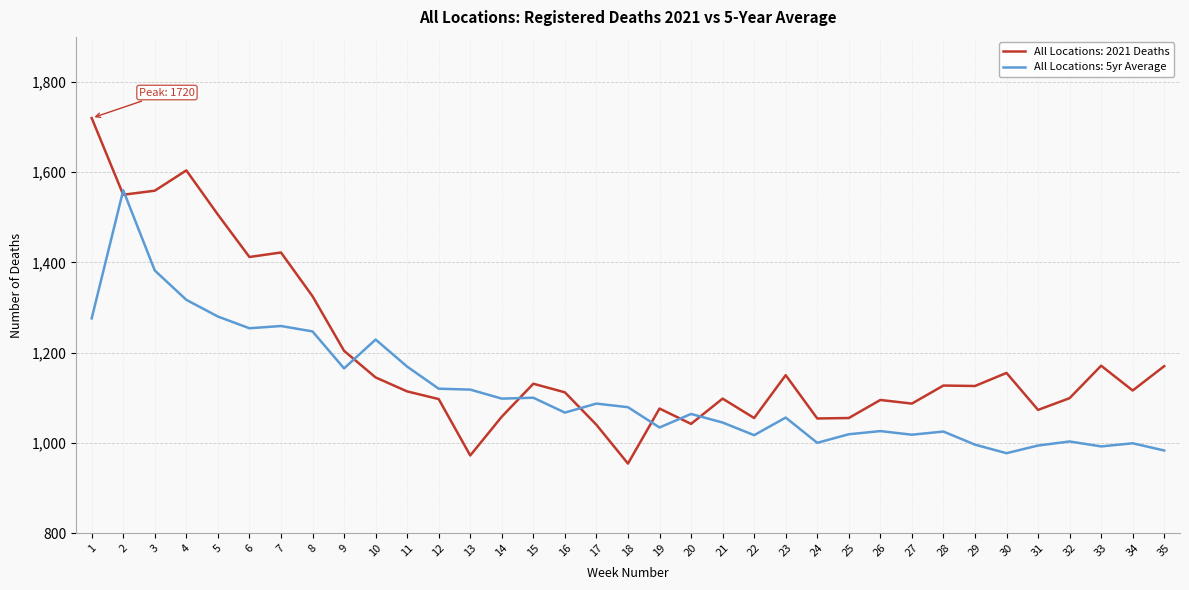

What is the average value of the All Locations: 2021 Deaths series?

1191